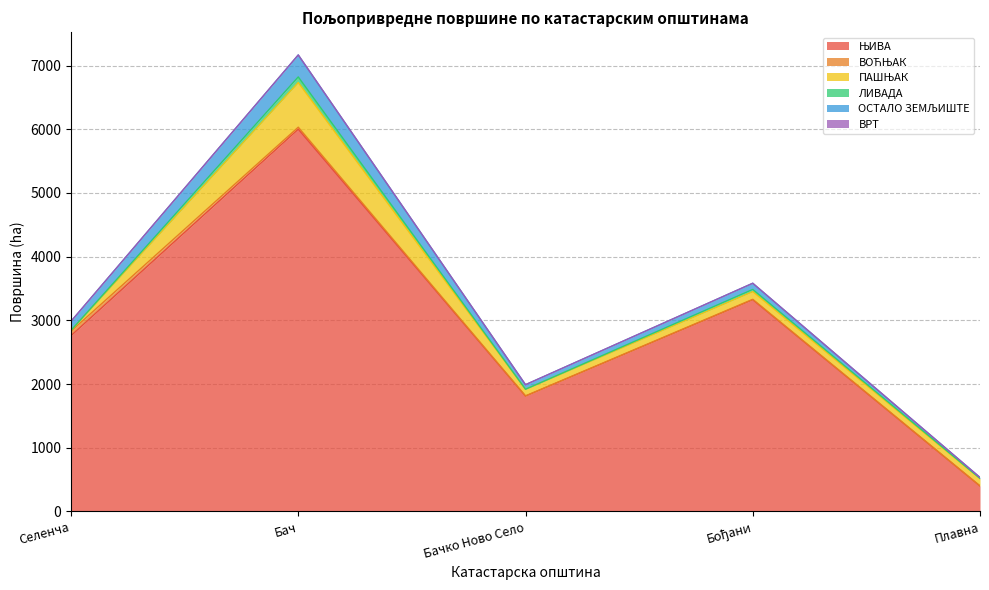

Rank the categories by ЛИВАДА value from highest to lowest.

Бач, Бођани, Плавна, Бачко Ново Село, Селенча